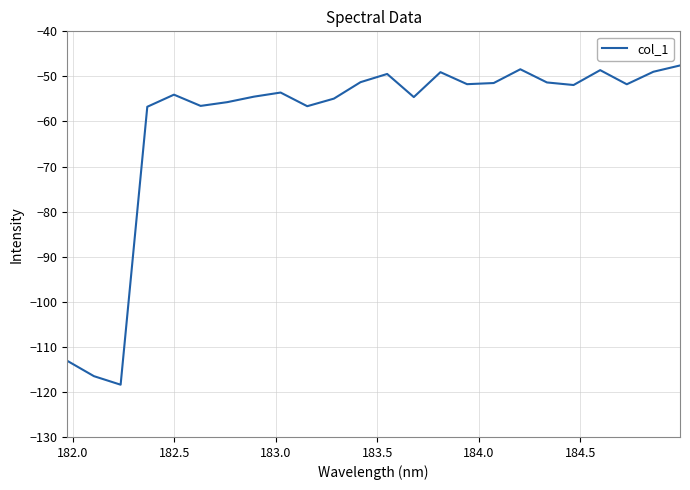

What is the maximum value shown in the chart?

-47.6